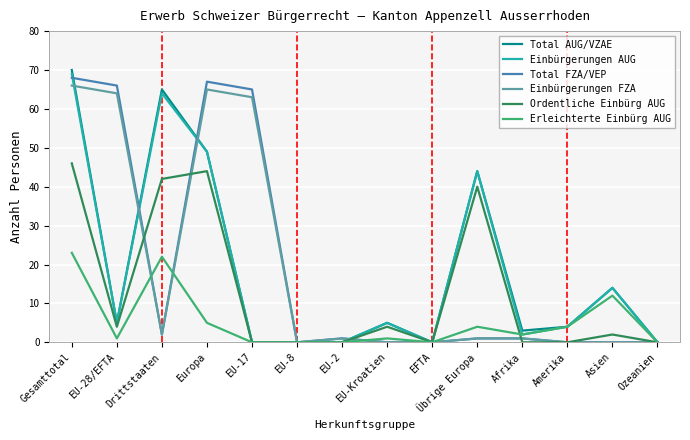

At how many categories does at least one series exceed 57?

5